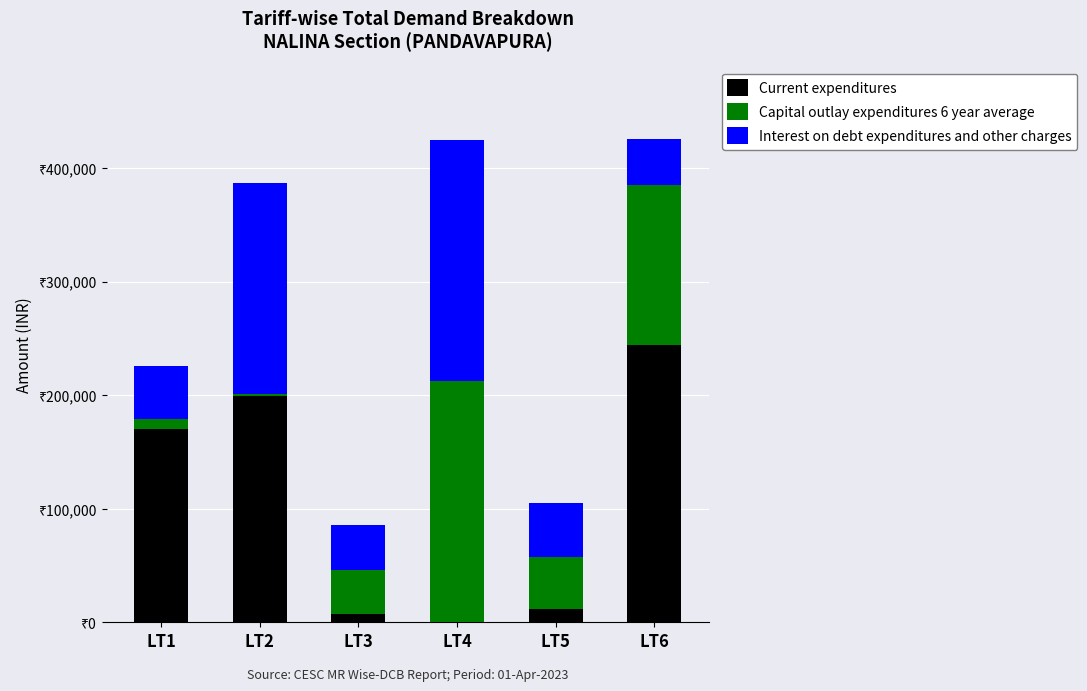

What are all the series names shown in the legend?

Current expenditures, Capital outlay expenditures 6 year average, Interest on debt expenditures and other charges